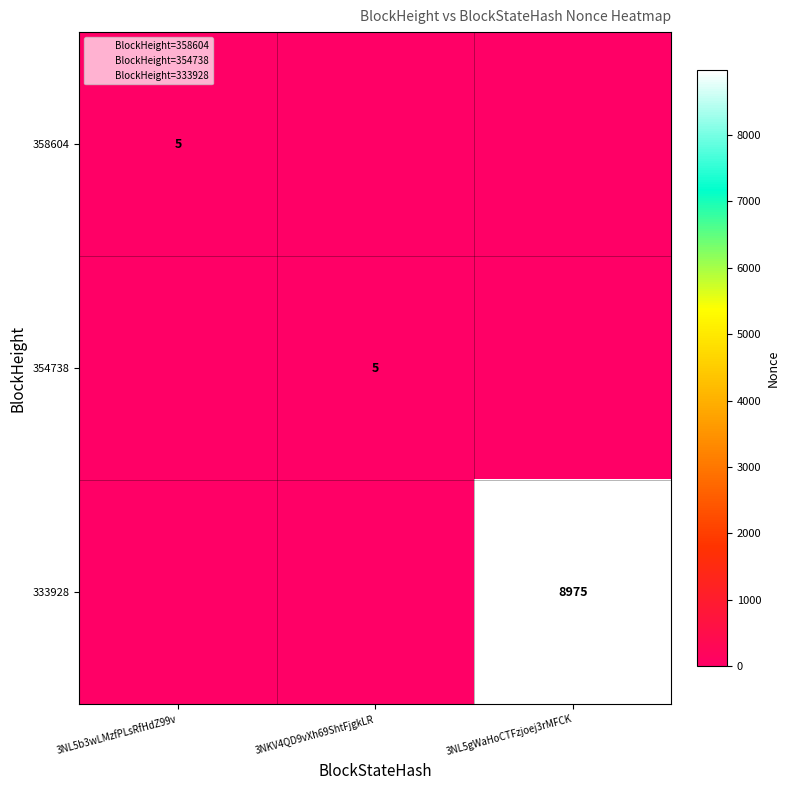

True or false: 358604 has a value of 7 at 3NL5b3wLMzfPLsRfHdZ99v.

False